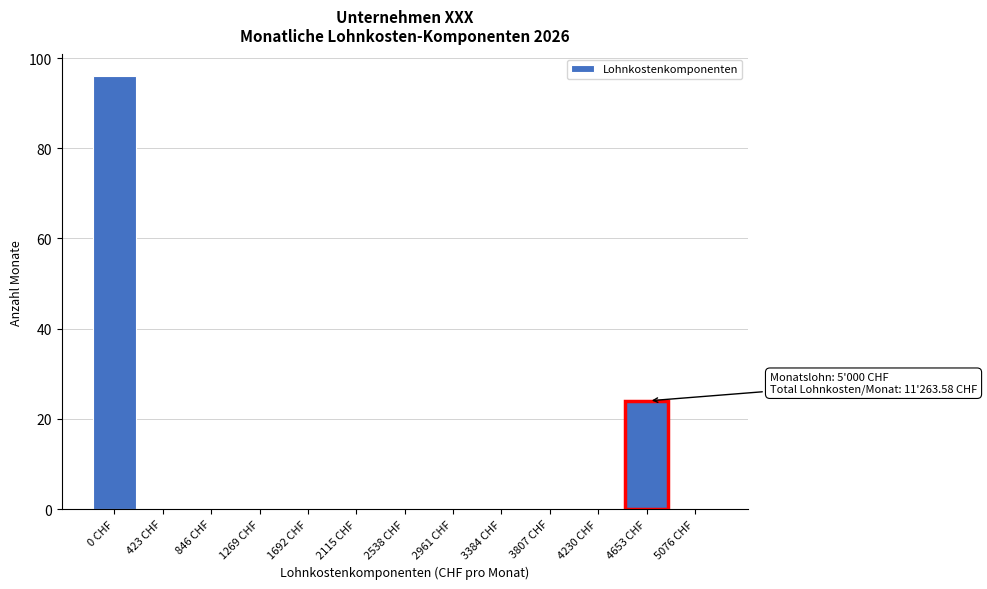

Reading right to left, transcribe all the data shown in this chart.

5076 CHF=0	4653 CHF=24	4230 CHF=0	3807 CHF=0	3384 CHF=0	2961 CHF=0	2538 CHF=0	2115 CHF=0	1692 CHF=0	1269 CHF=0	846 CHF=0	423 CHF=0	0 CHF=96